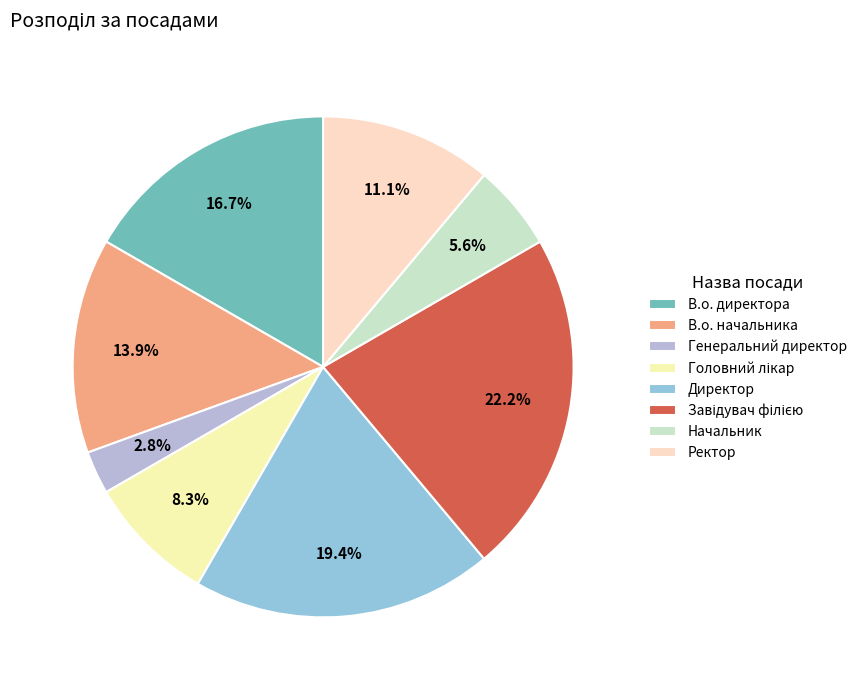

How many slices are in this pie chart?

8